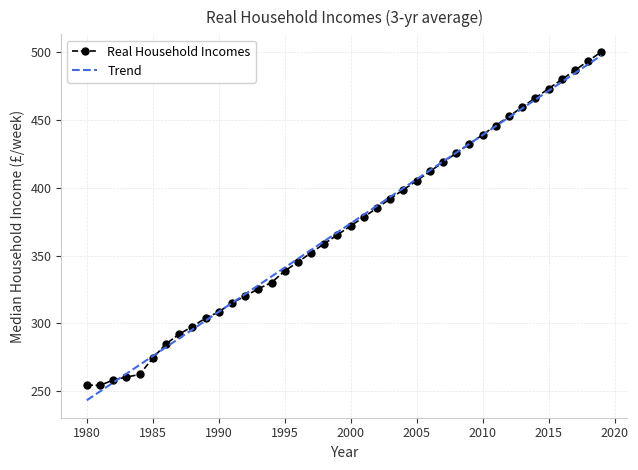

Which series has the widest spread of values?

Trend